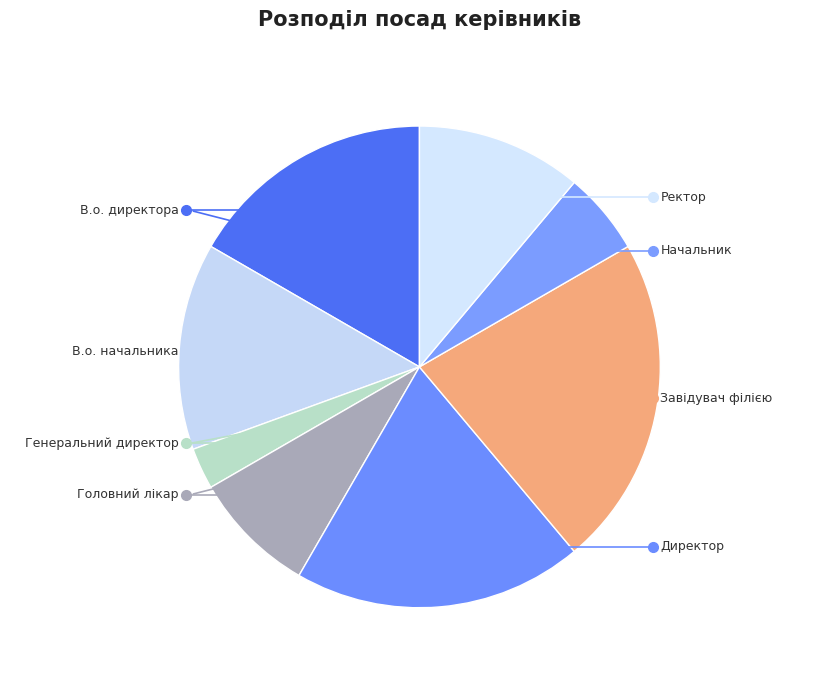

Count the number of slices in the pie.

8